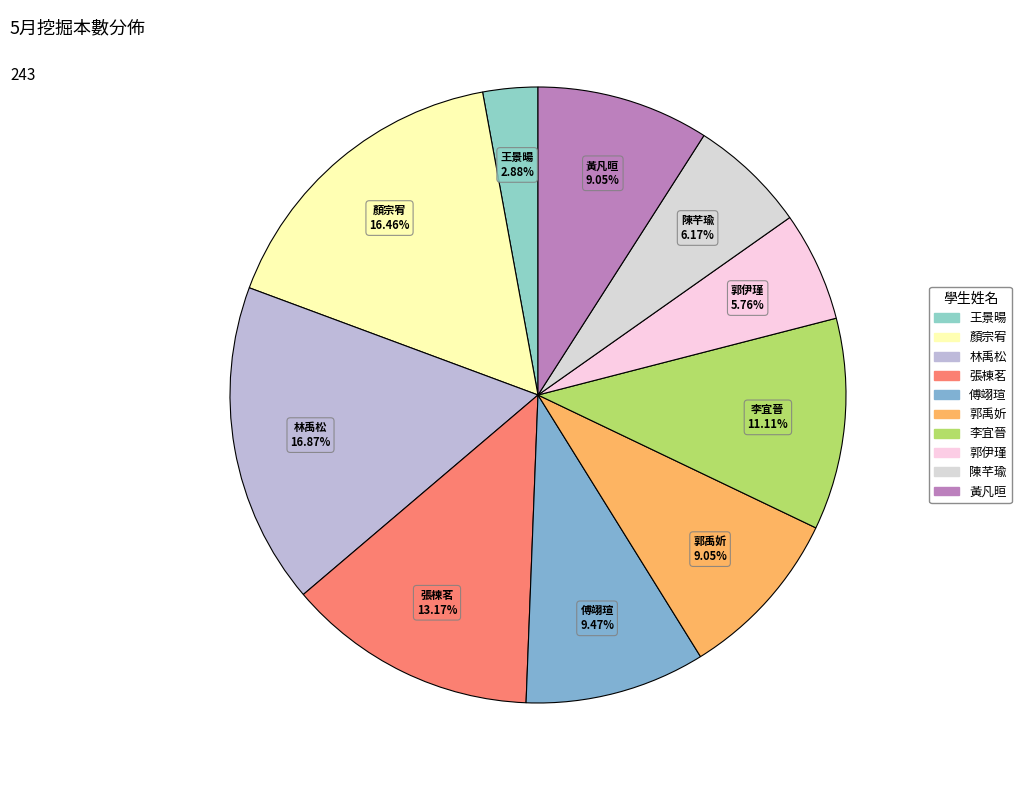

What is the ratio of the value at 陳芊瑜 to the value at 郭伊瑾?

1.1